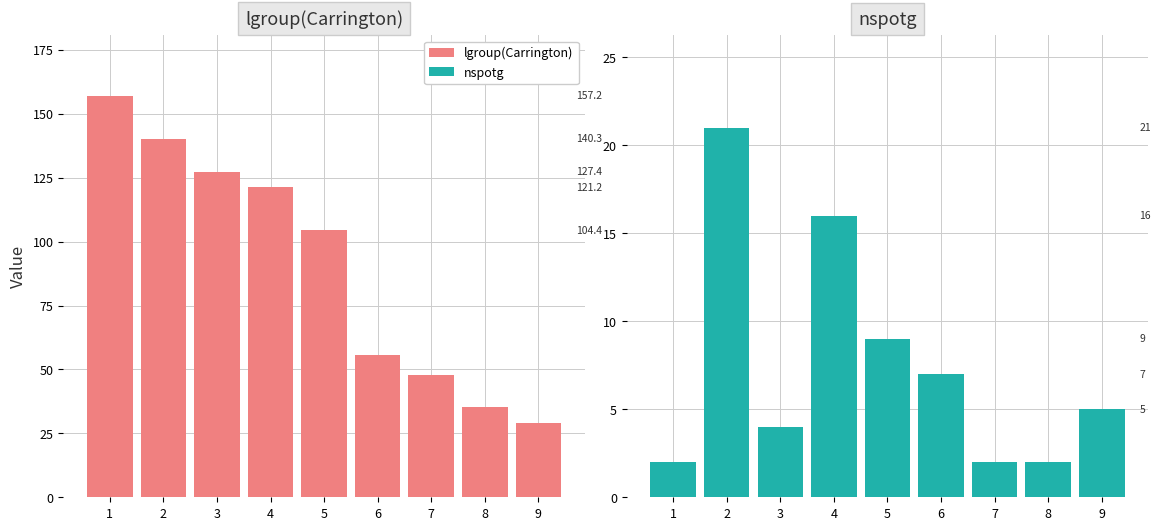

Between 6 and 8, which series saw the biggest shift?

lgroup(Carrington)